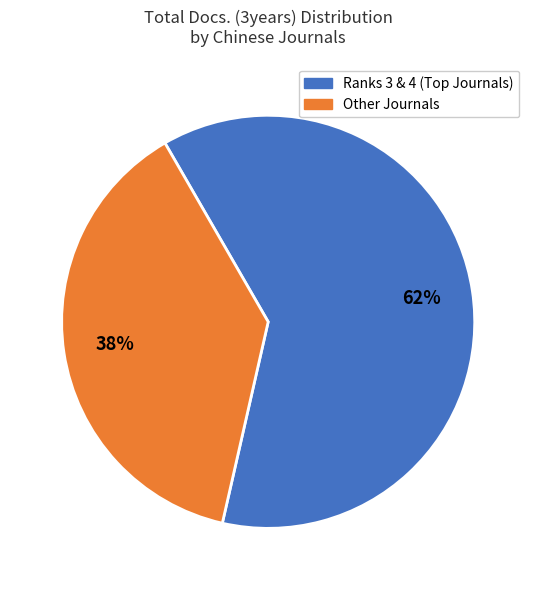

Does any single category account for the majority?

Yes